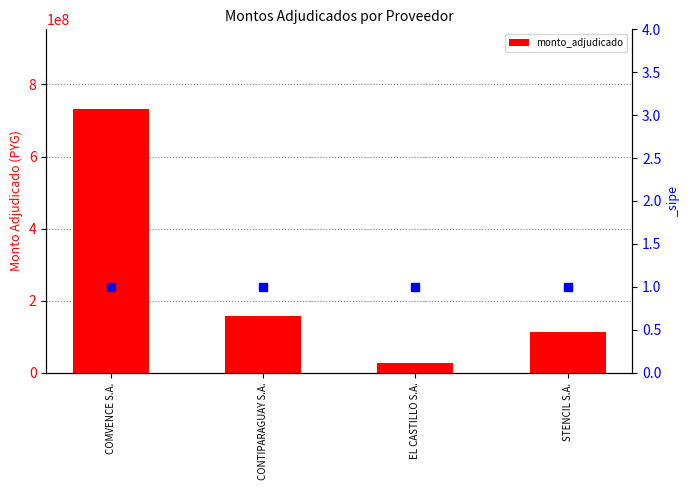

What is the change in value from EL CASTILLO S.A. to STENCIL S.A.?

+86025600